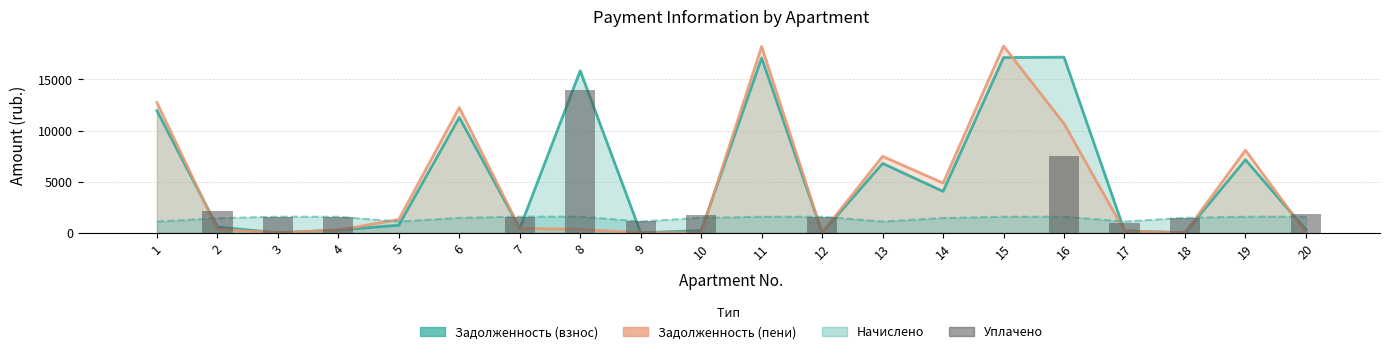

At which category is the sum across all series the highest?

15